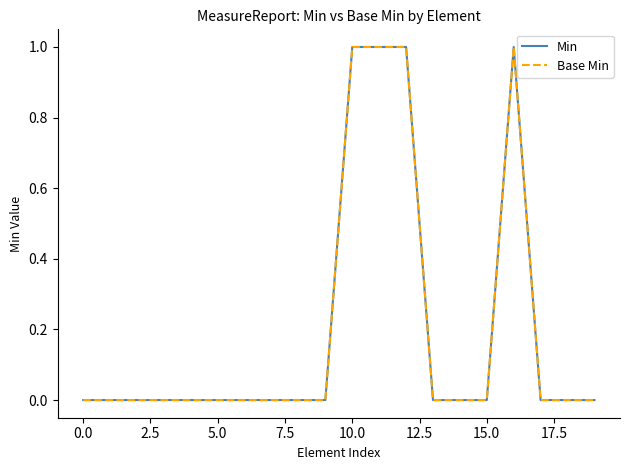

True or false: Base Min and Min cross at least once.

False